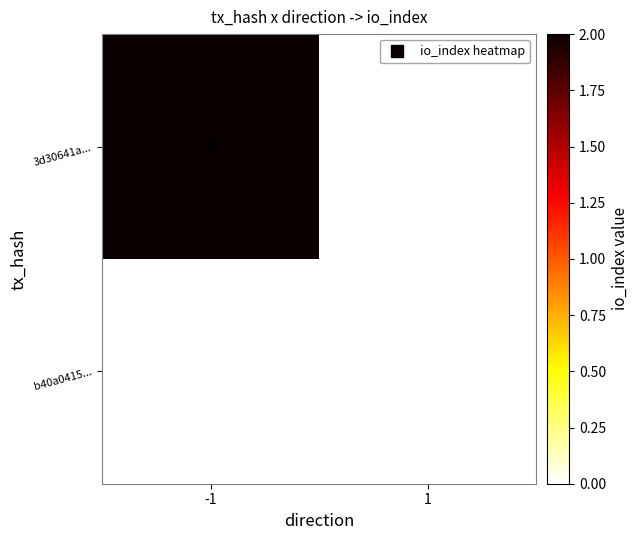

Reading left to right, list all the values displayed in this chart.

3d30641a...: 2	0
b40a0415...: 0	0